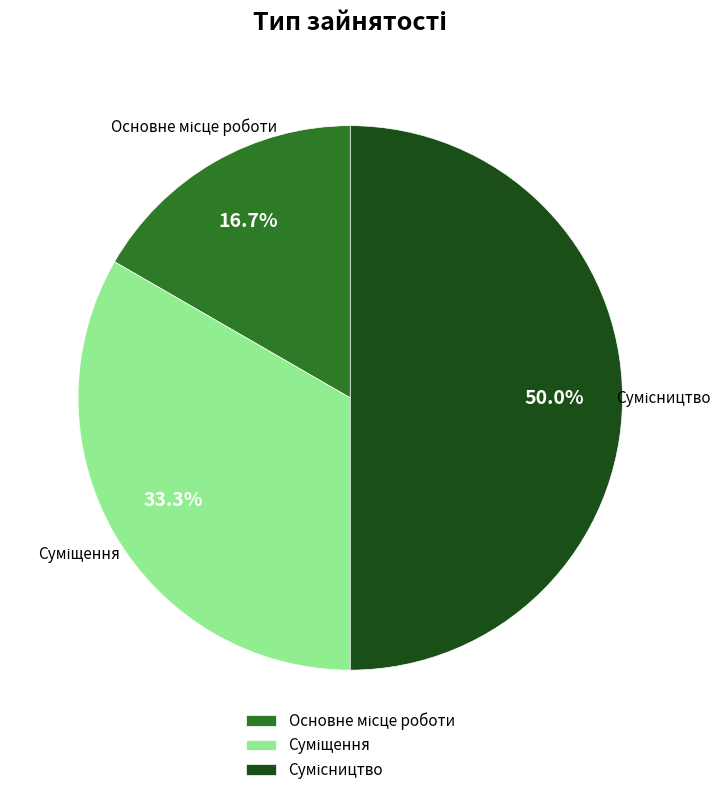

To the nearest percent, what portion does Сумісництво represent?

50%